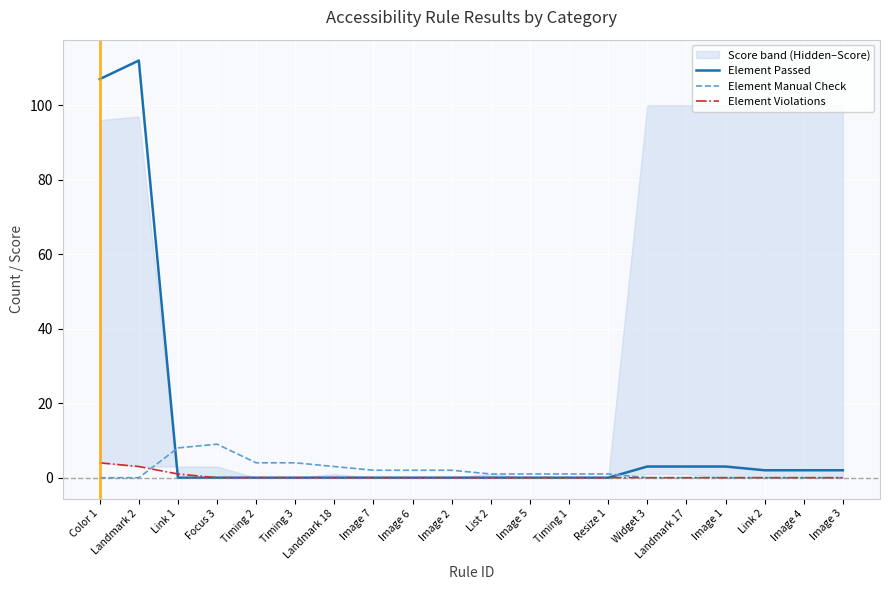

Which category has the lowest value in the Element Violations series?

Focus 3